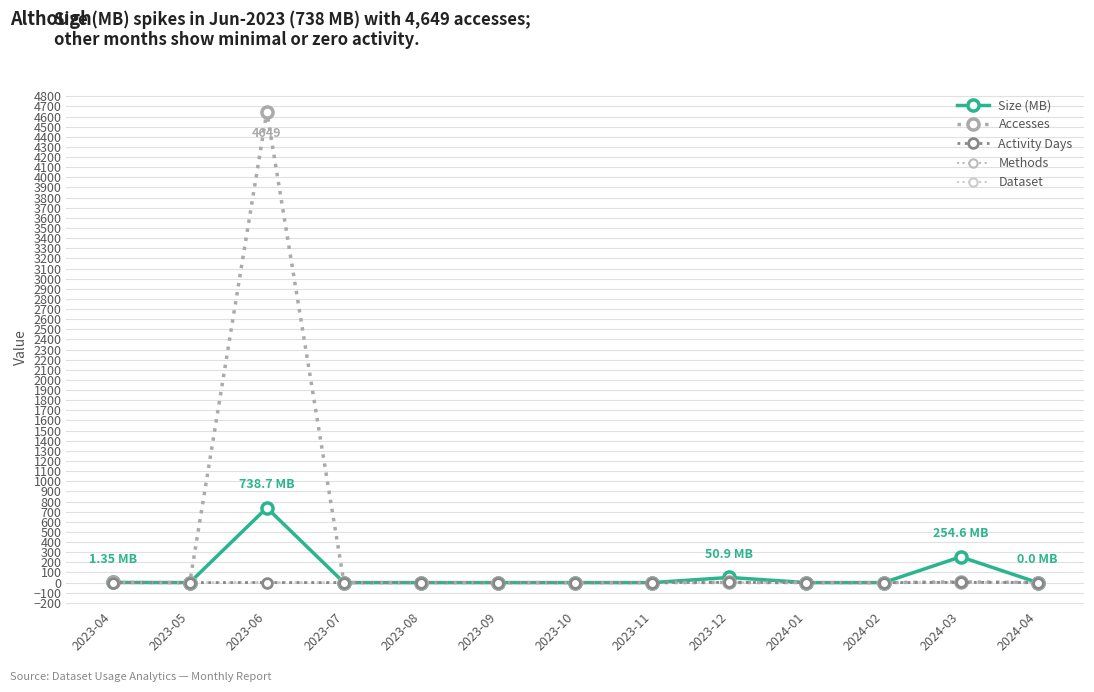

At how many categories does at least one series exceed 2099?

1